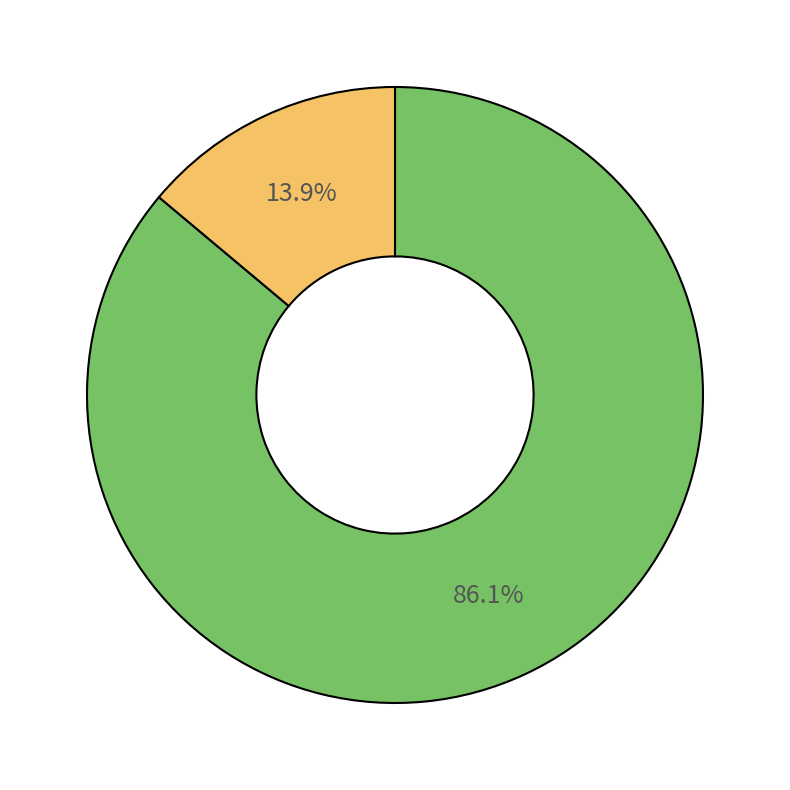

Is there any slice that represents more than half of the pie?

Yes